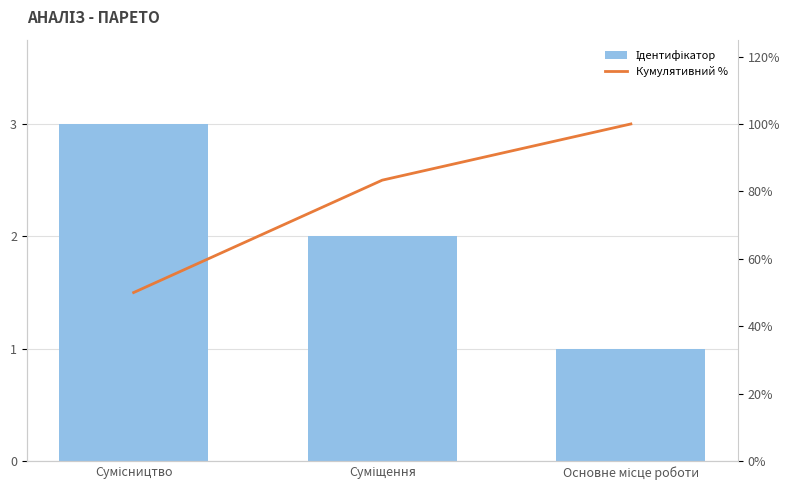

What is the difference between the Ідентифікатор values at Суміщення and Основне місце роботи?

1.0